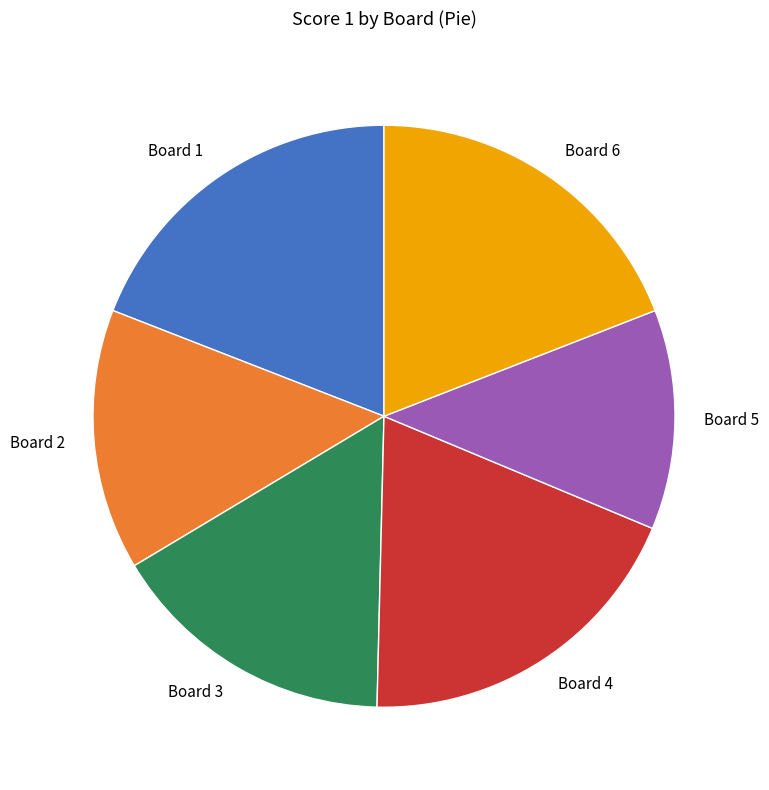

Is it true that Board 6 is 19% of the pie?

True